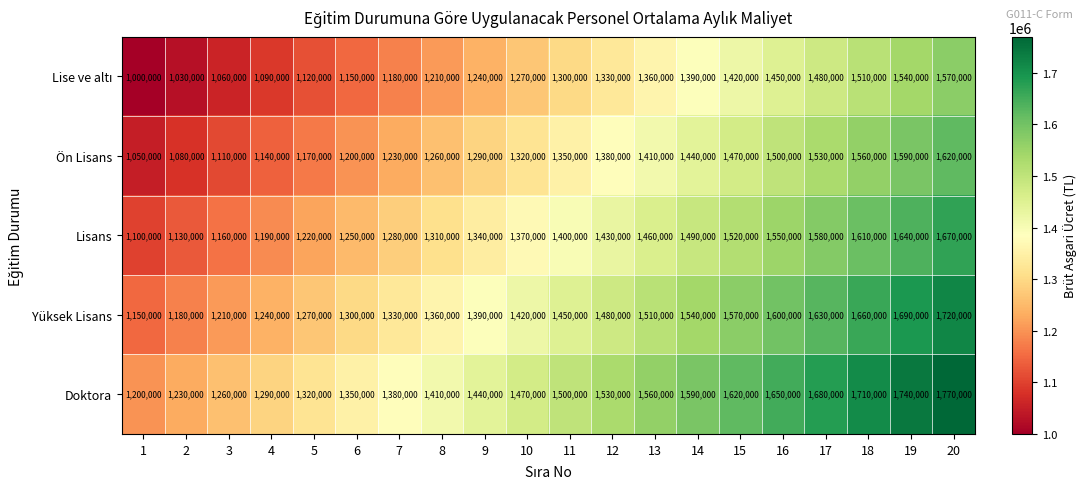

Which series has the largest total across all categories?

Doktora